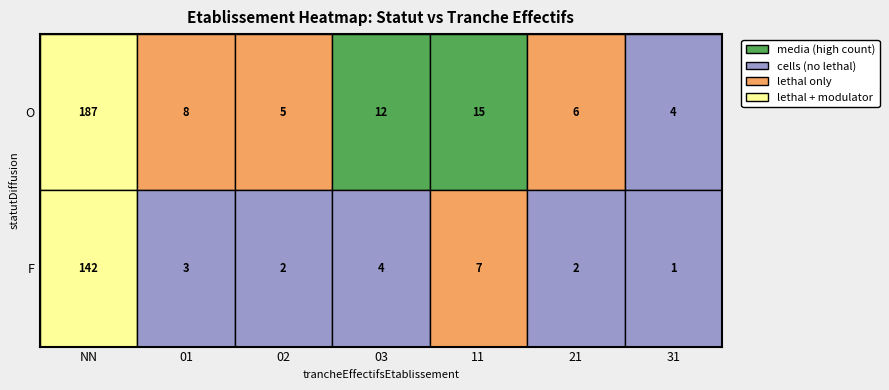

Reading left to right, what are all the values shown in this chart?

187	8	5	12	15	6	4	142	3	2	4	7	2	1